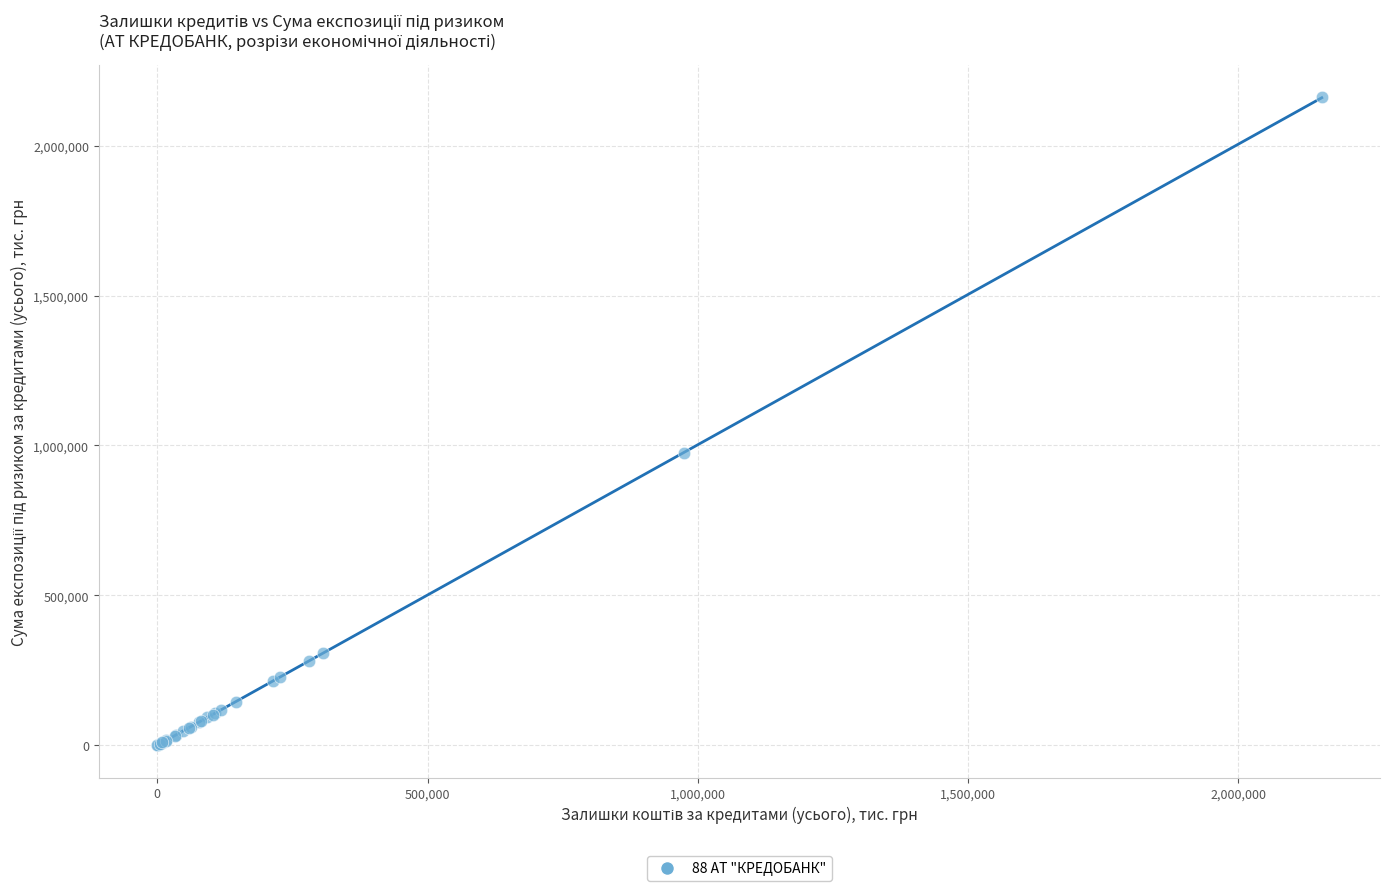

What Y value in the scatter plot is closest to 1080461?

974150.2